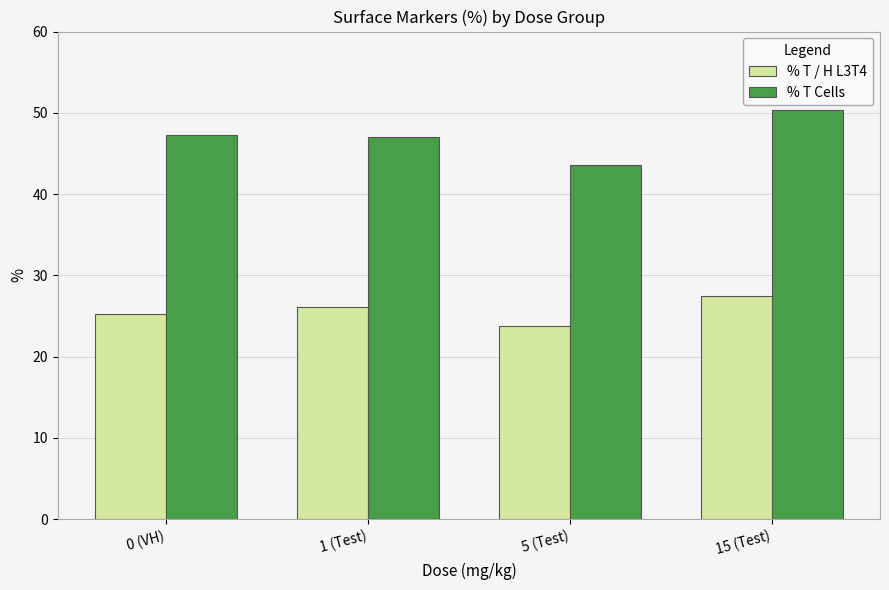

At which category does the chart reach its peak across all series?

15 (Test)